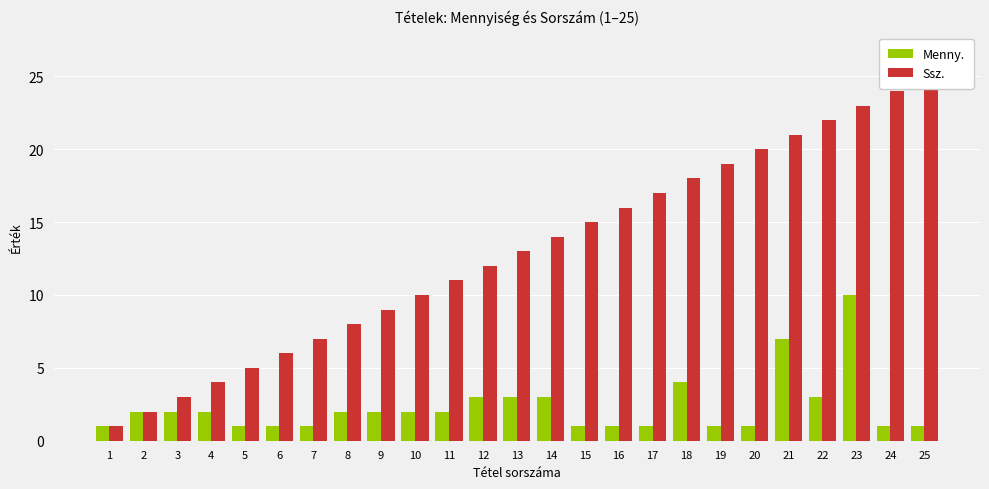

At which category does the chart reach its minimum across all series?

1